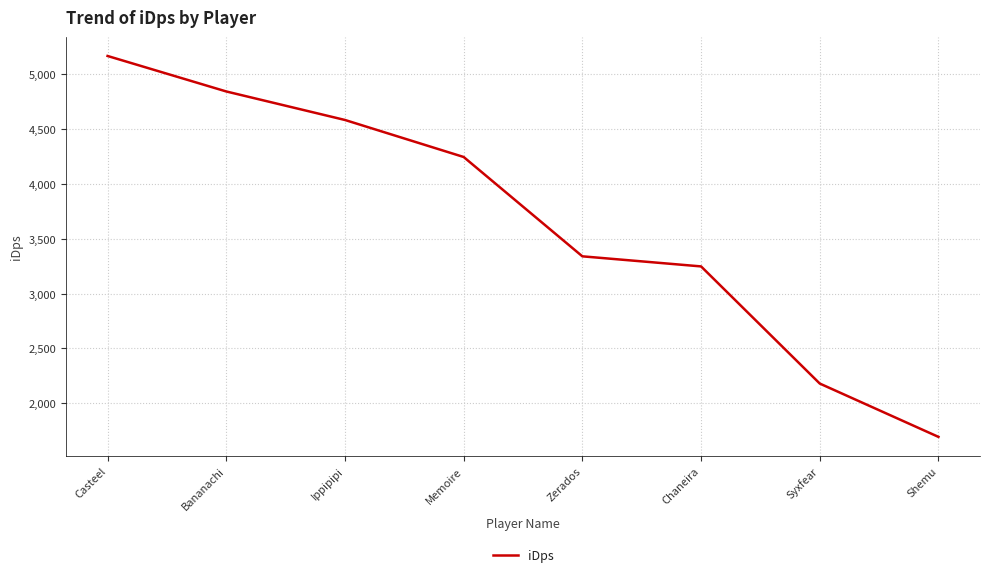

List the labels in order of value, largest first.

Casteel, Bananachi, Ippipipi, Memoire, Zerados, Chaneira, Syxfear, Shemu